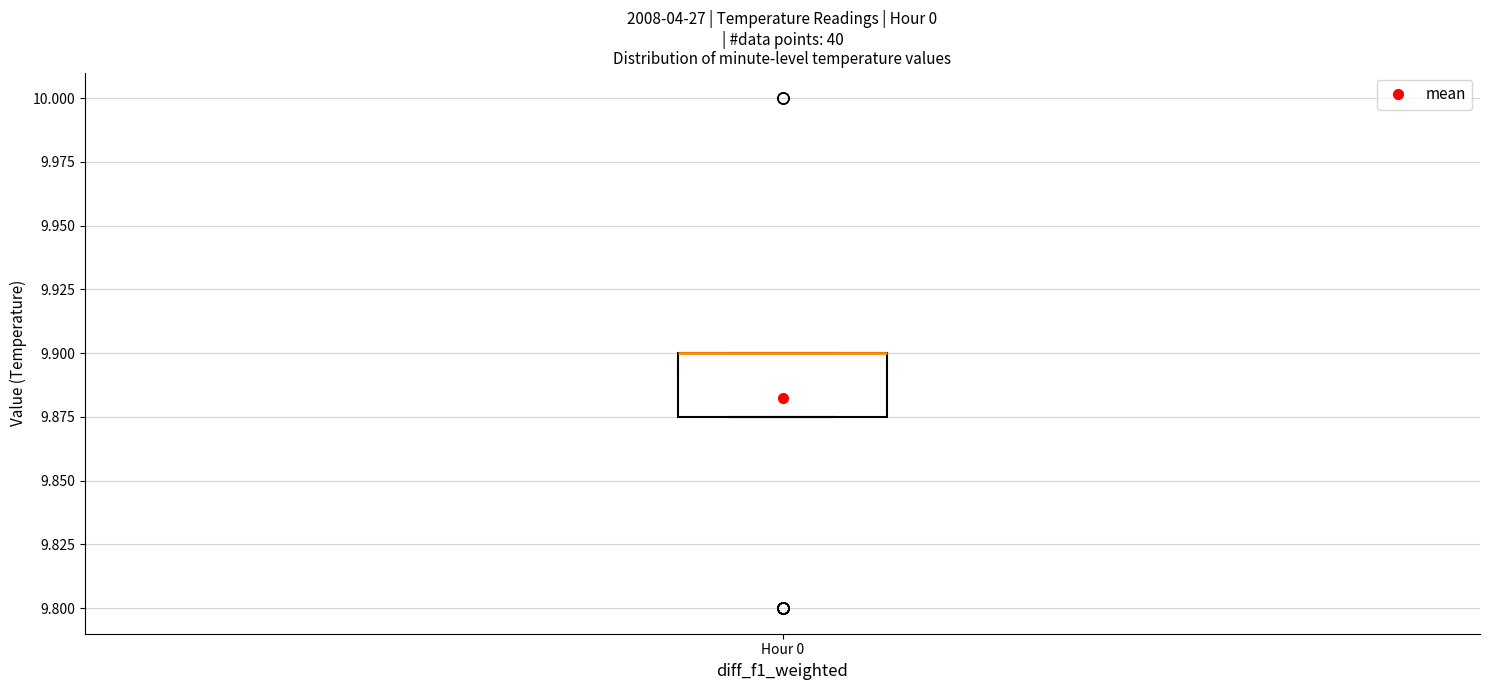

Where is the upper edge of the box for Hour 0 on the y-axis? The values are not printed on the chart, so give them approximately, as read against the axis.

9.900